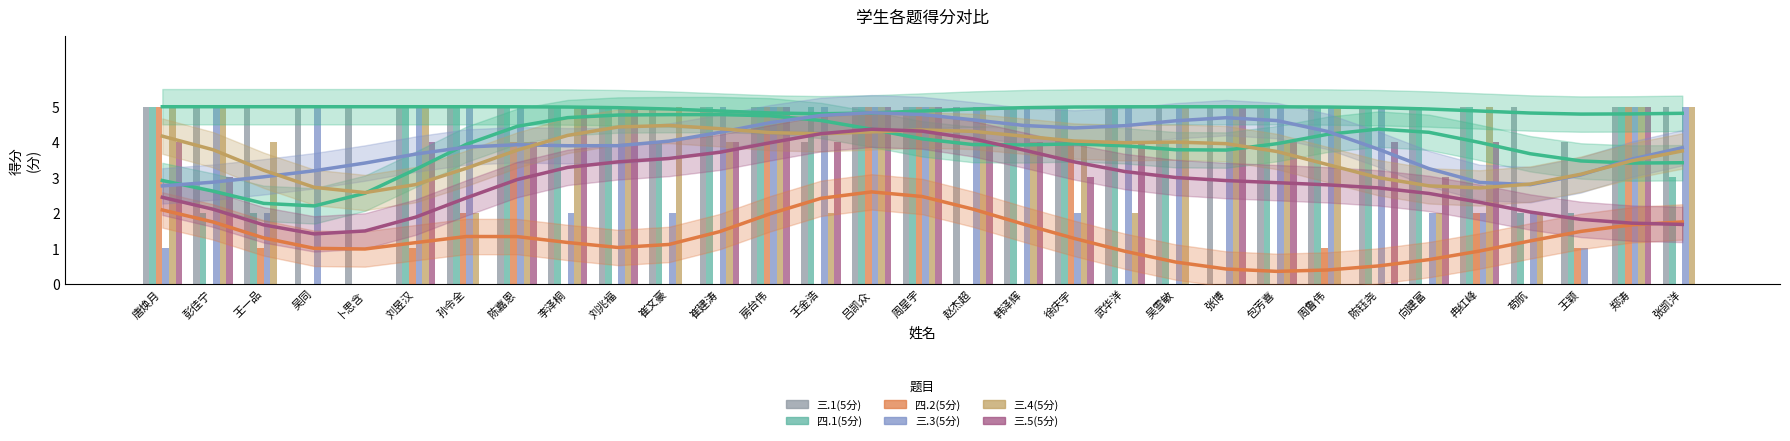

List the series in order of their peak value, lowest first.

三.1(5分), 四.1(5分), 四.2(5分), 三.3(5分), 三.4(5分), 三.5(5分)